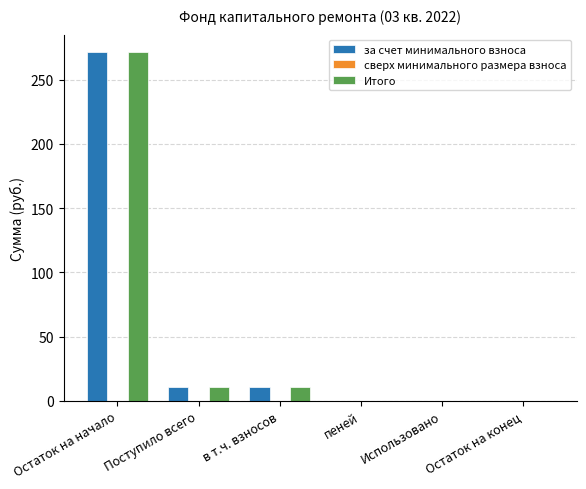

At which category does the chart reach its peak across all series?

Остаток на начало